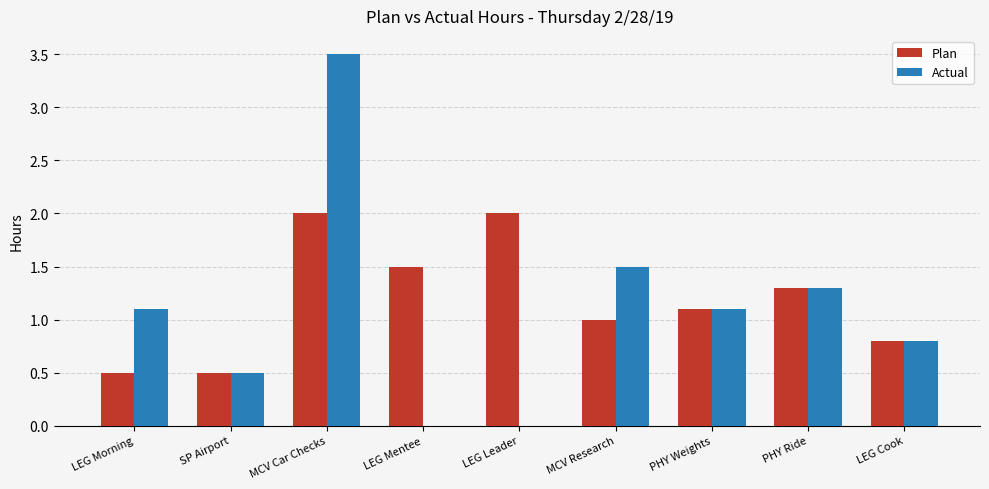

What is the sum of the Plan values at MCV Research and LEG Mentee?

2.5